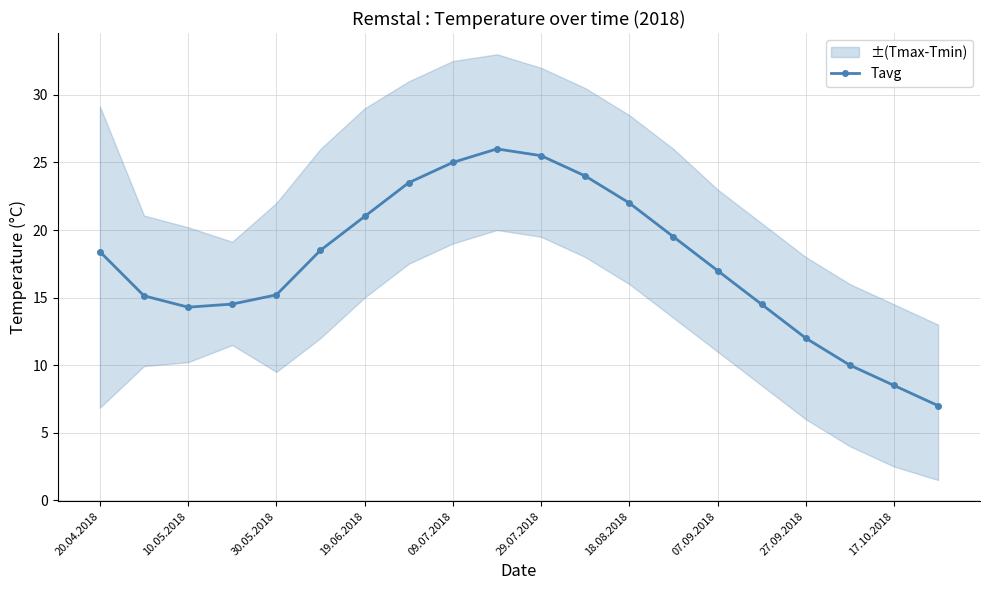

What is the sum of all values?

351.5